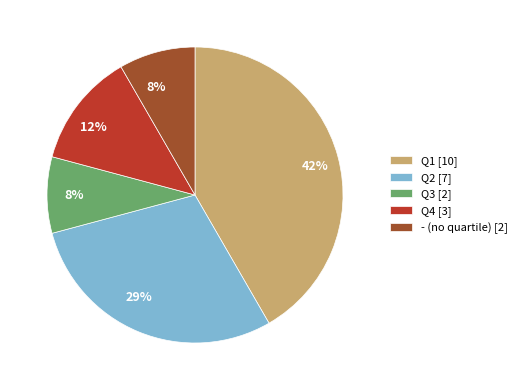

Is the sum of Q2 and Q3 greater than half?

No